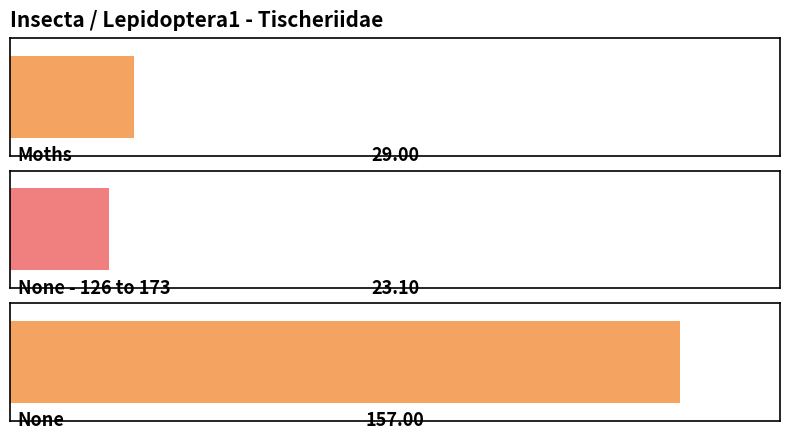

What is the difference between the maximum and second lowest values?

128.0